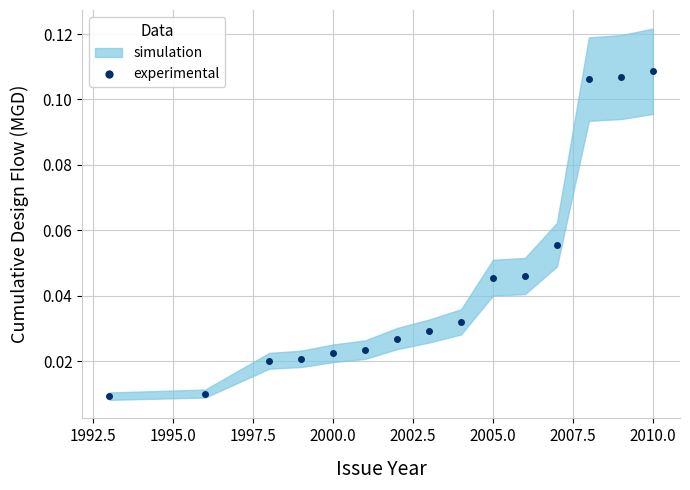

What is the maximum value shown in the chart?

0.1